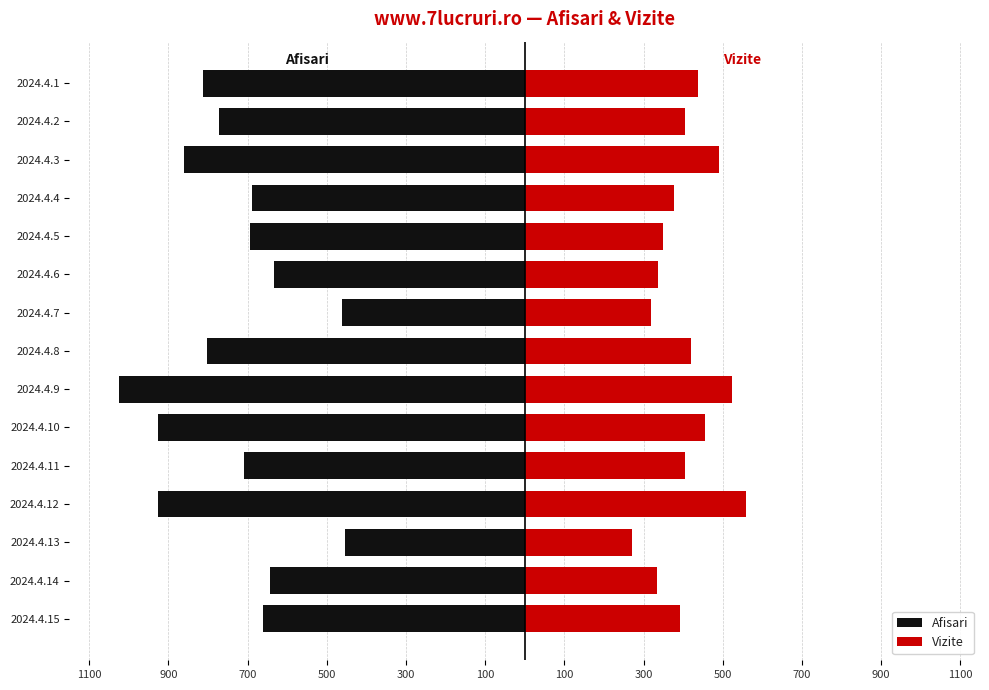

What is the sum of the Vizite values at 2024.4.13 and 2024.4.11?

675